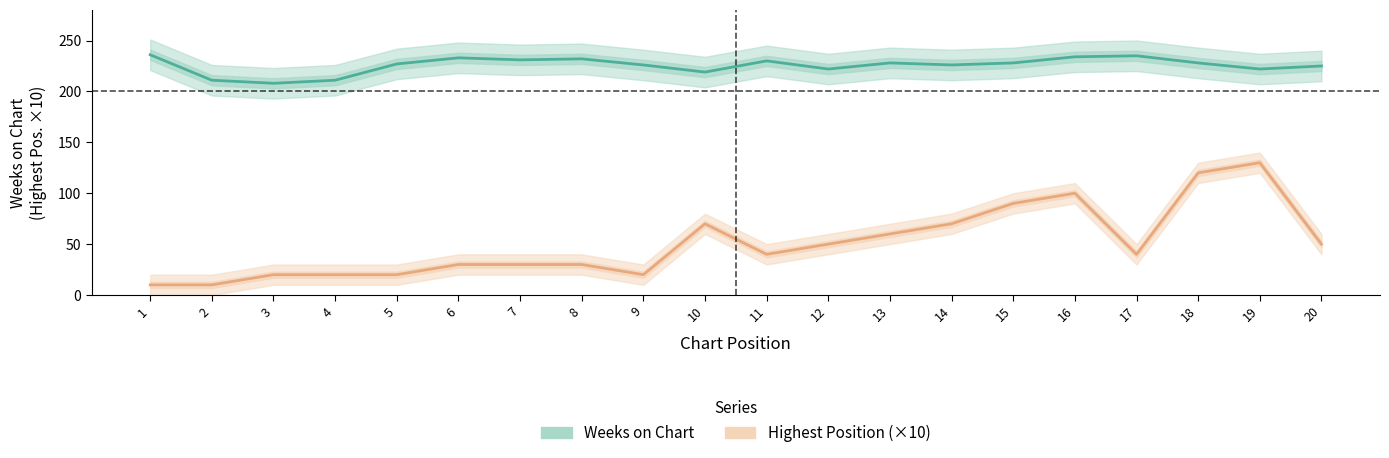

Is it true that Highest Position (×10) equals 10 at 2?

True